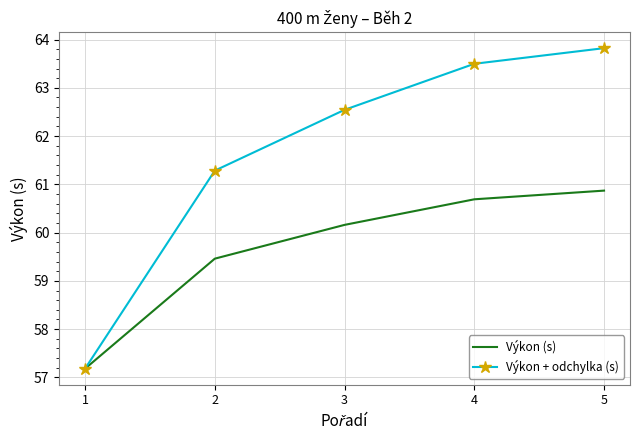

Is it true that Výkon (s) equals 38.3 at 4?

False